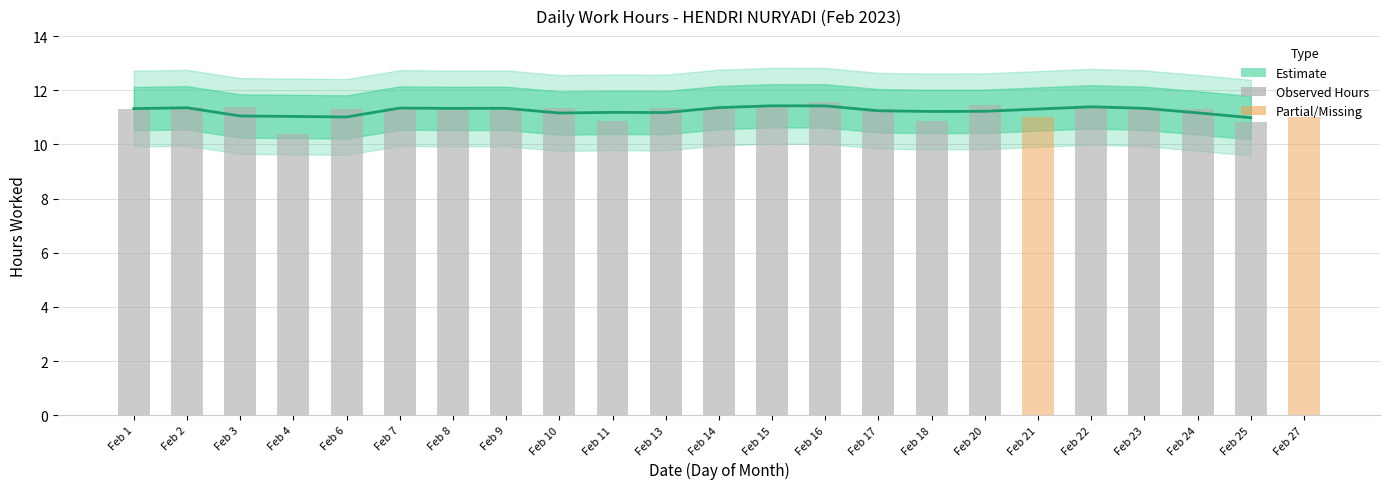

Which has a higher value, Feb 14 or Feb 23?

Feb 23